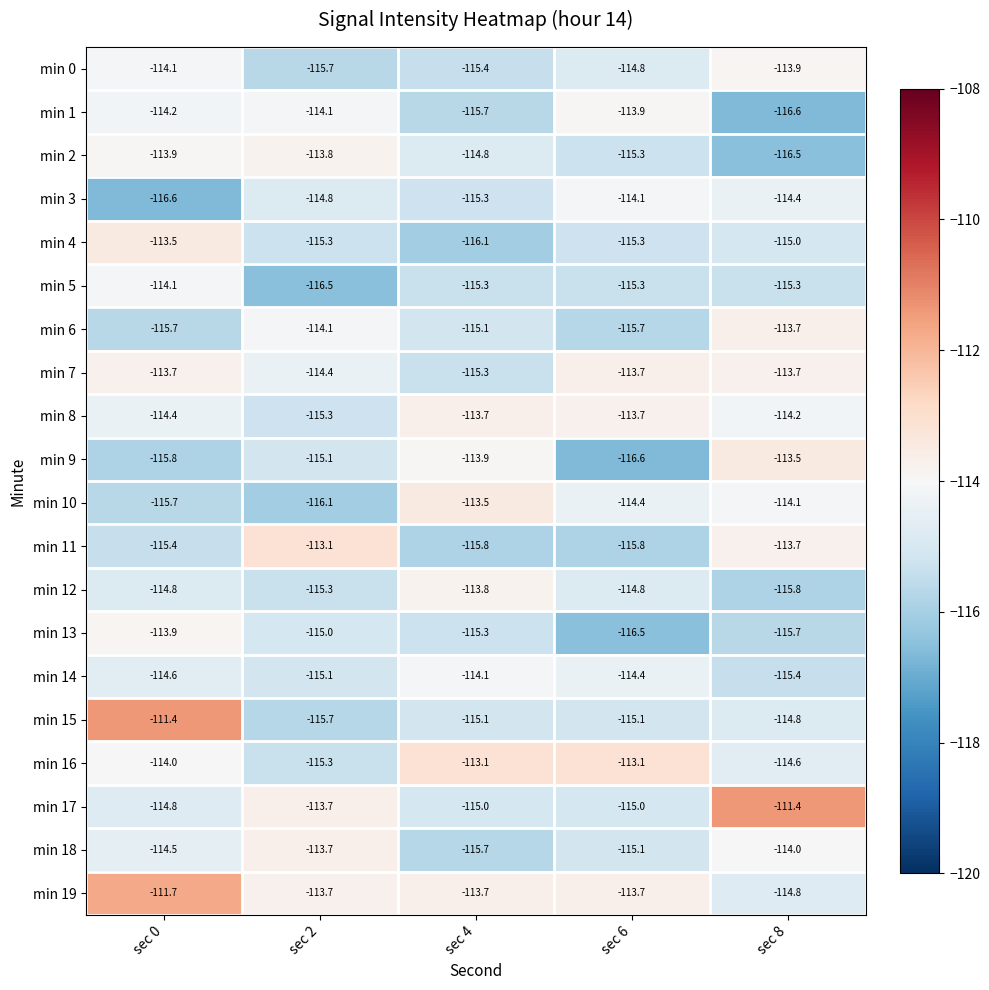

Count the number of data series in this chart.

20